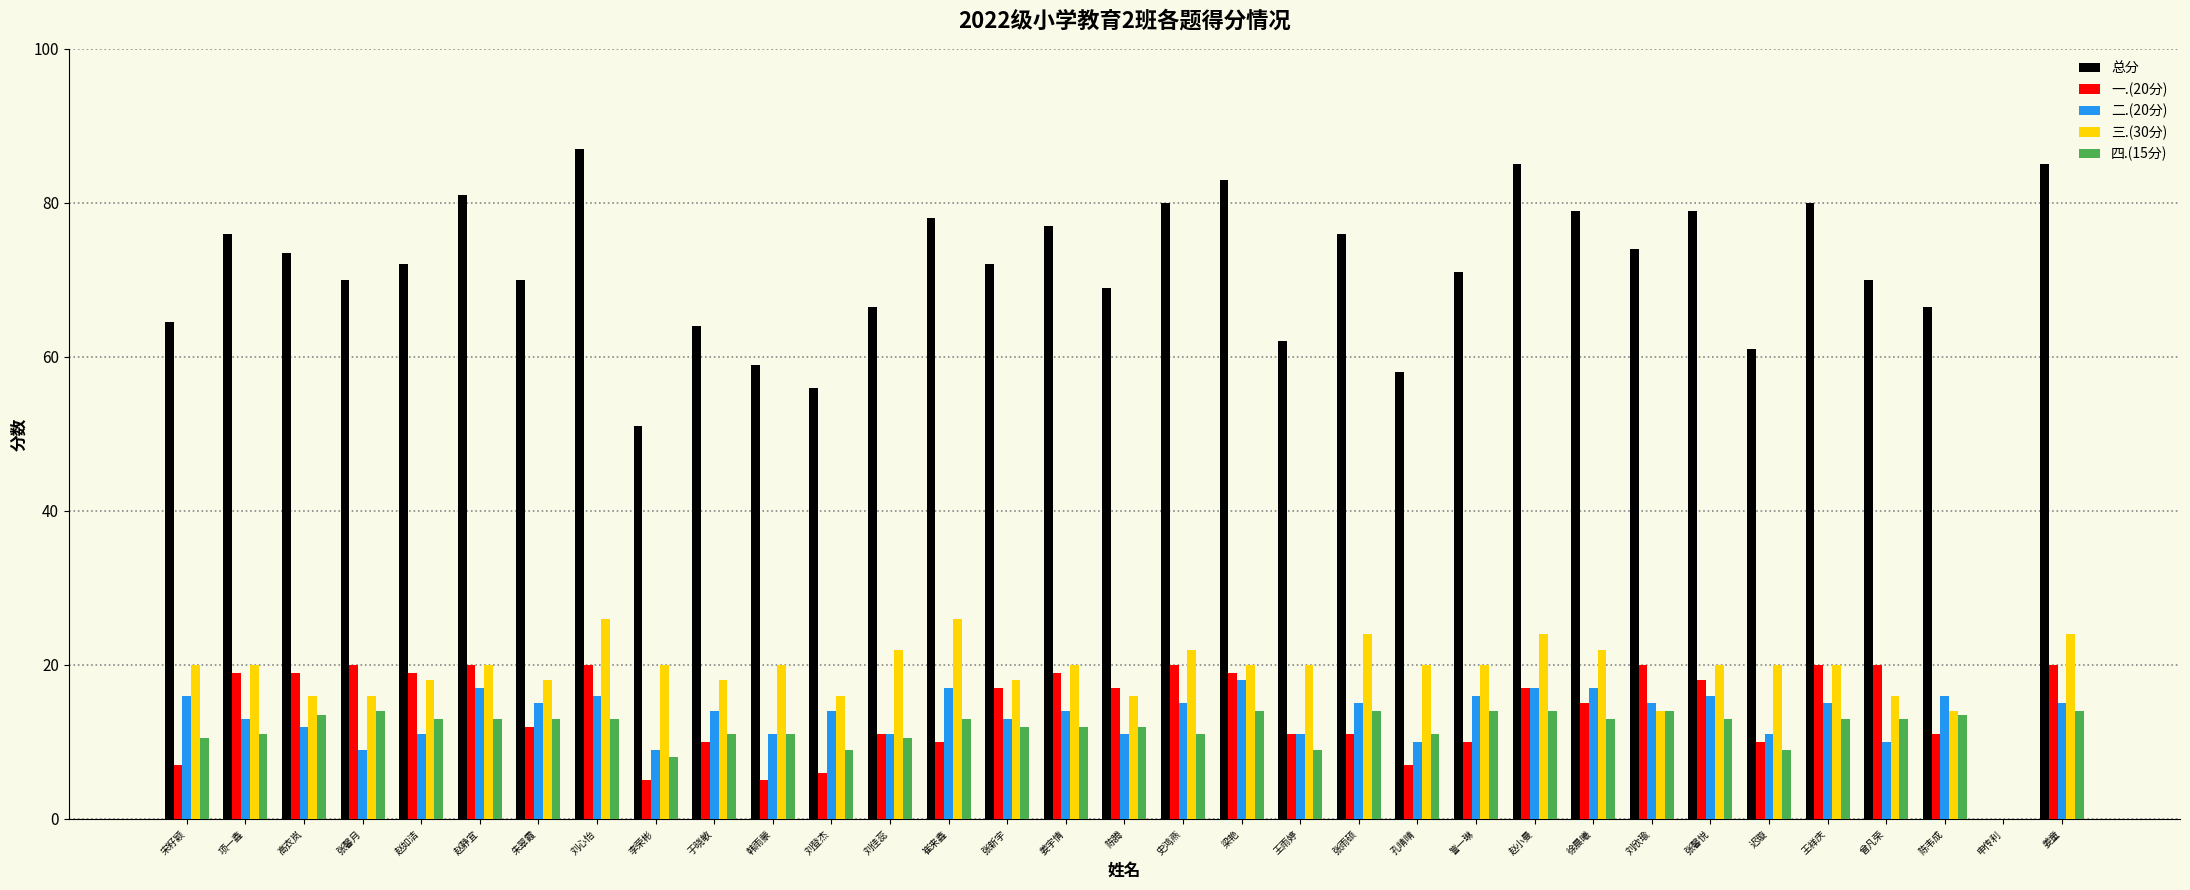

Count the number of categories in the chart.

33